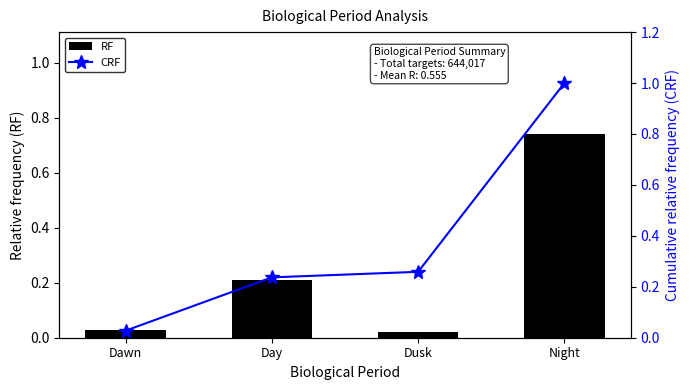

Which series changed the most between Dawn and Night?

CRF